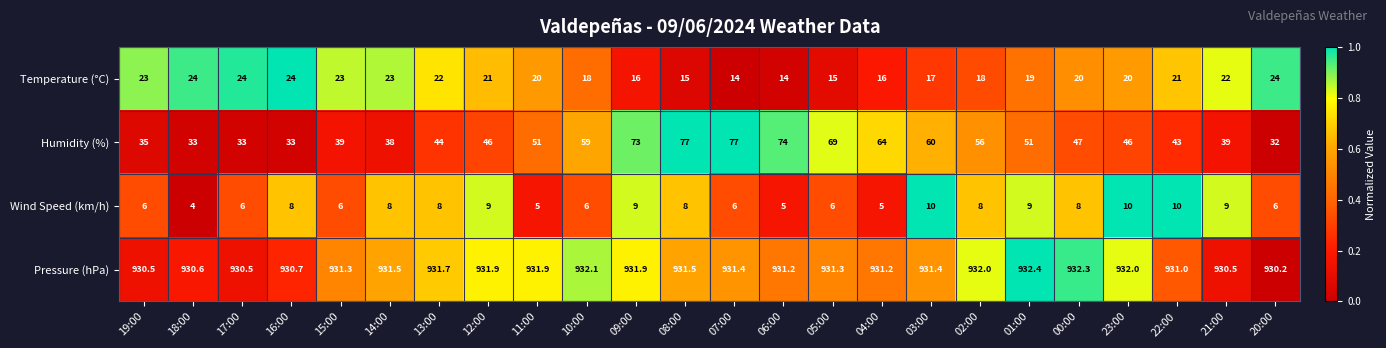

At 22:00, list the series in order from smallest to largest.

Wind Speed (km/h), Temperature (°C), Humidity (%), Pressure (hPa)